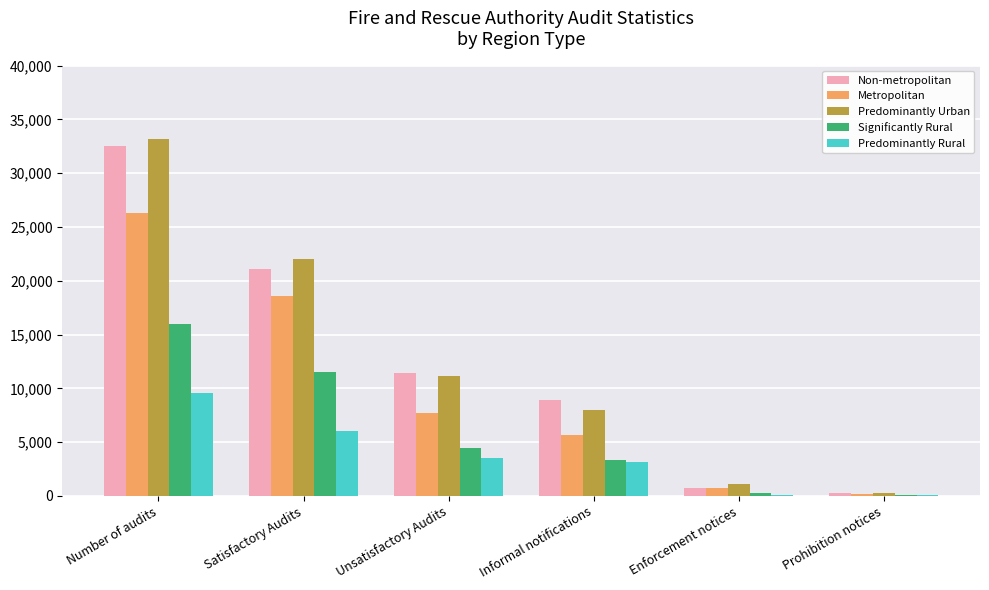

Is it true that Significantly Rural equals 1063 at Informal notifications?

False